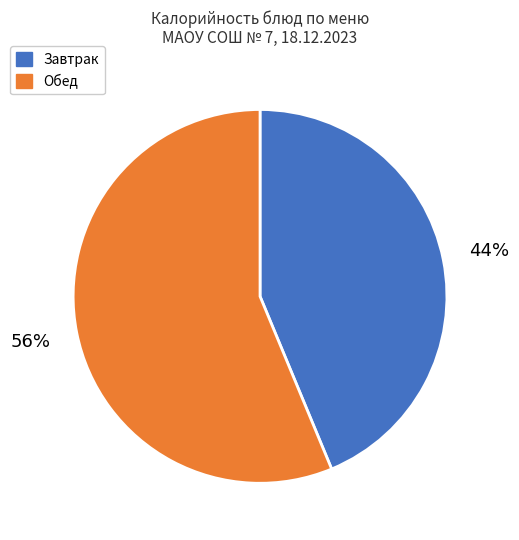

How many slices are in this pie chart?

2